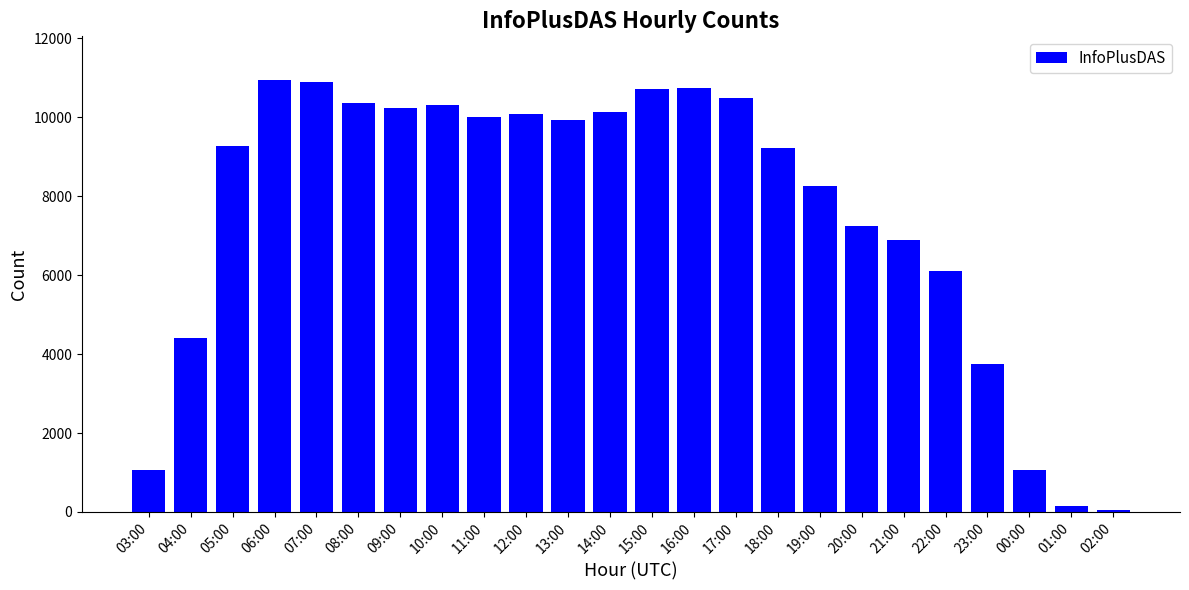

The value at 07:00 is 5646. True or false?

False